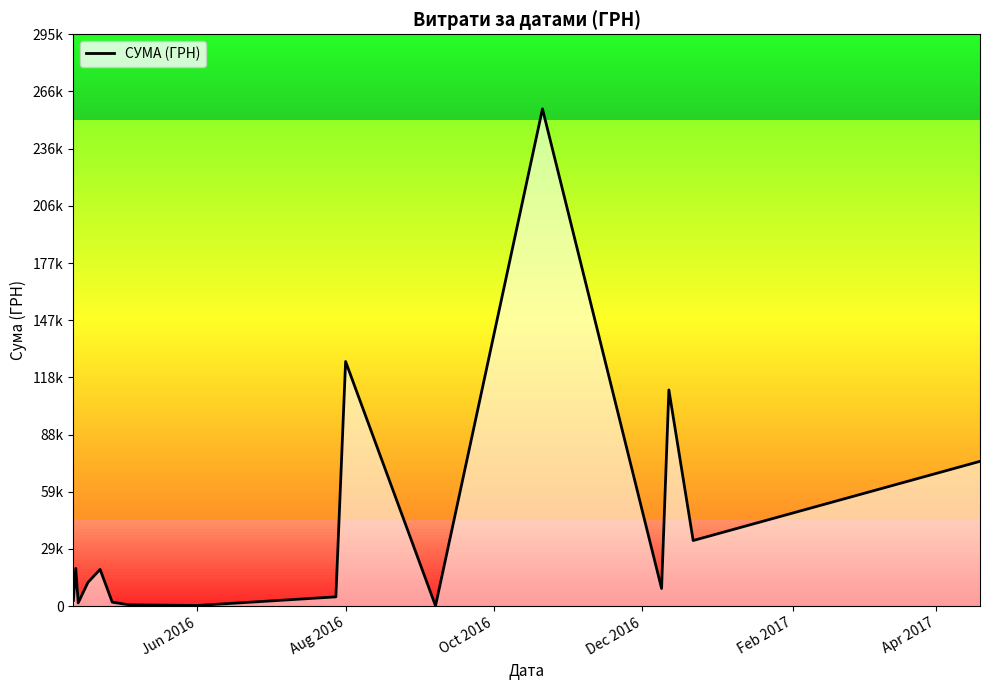

Does the chart display data point markers on the line(s)?

No